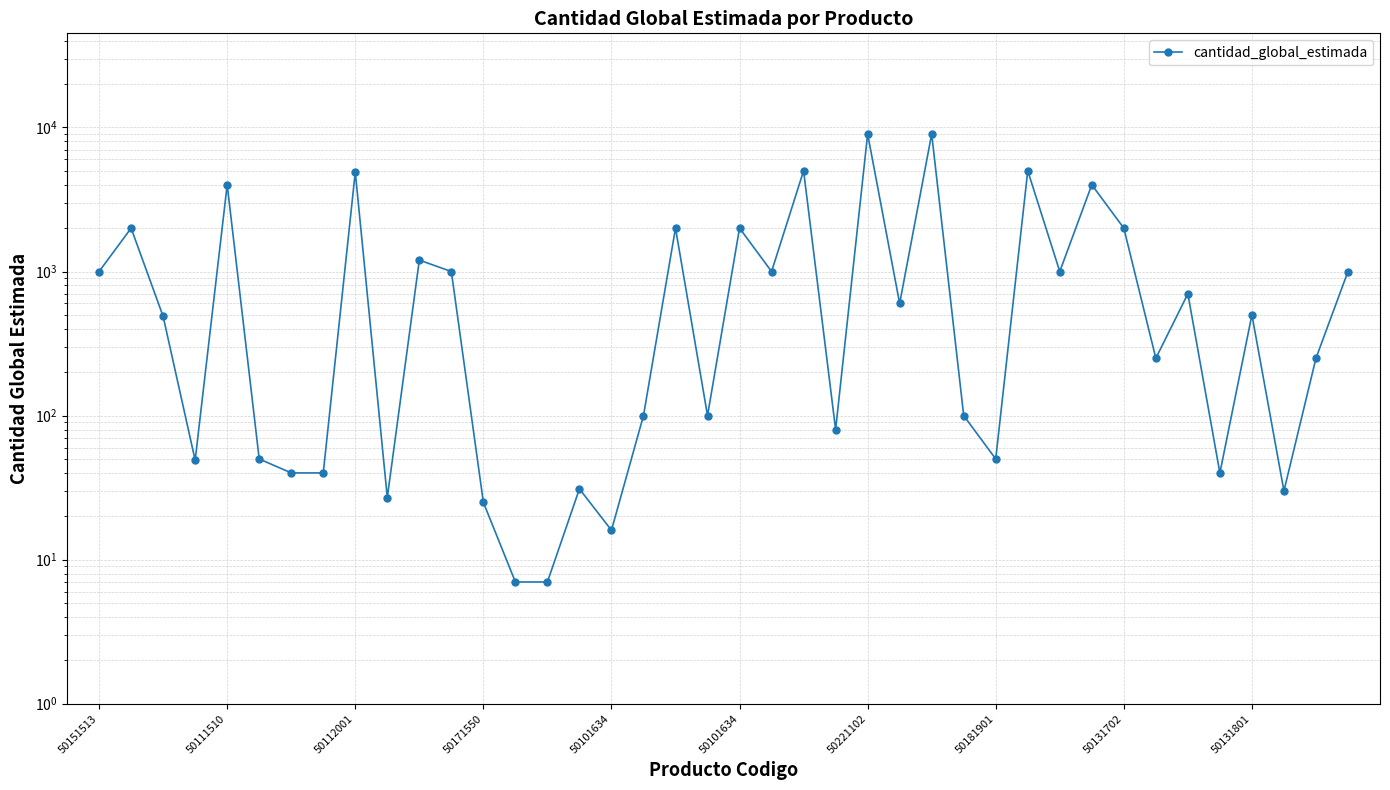

True or false: the data has more than 0 interior local peaks.

True